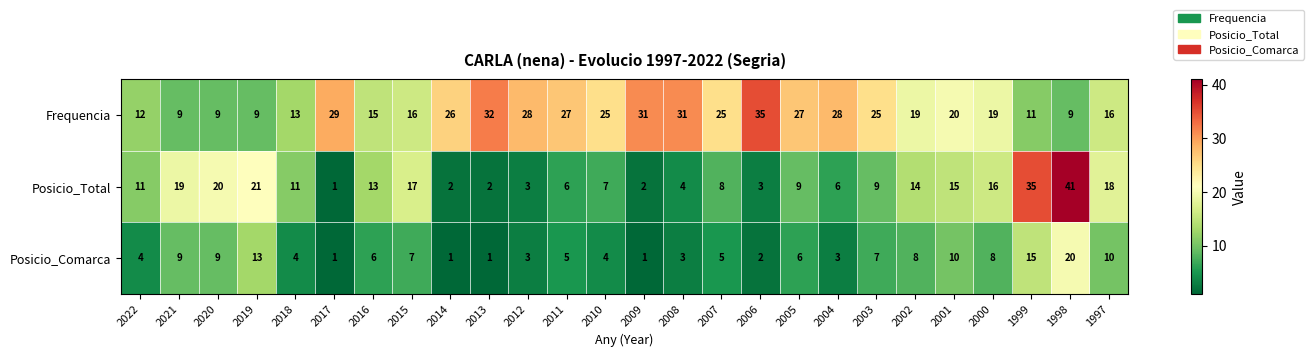

Which series has the largest range (max minus min)?

Posicio_Total